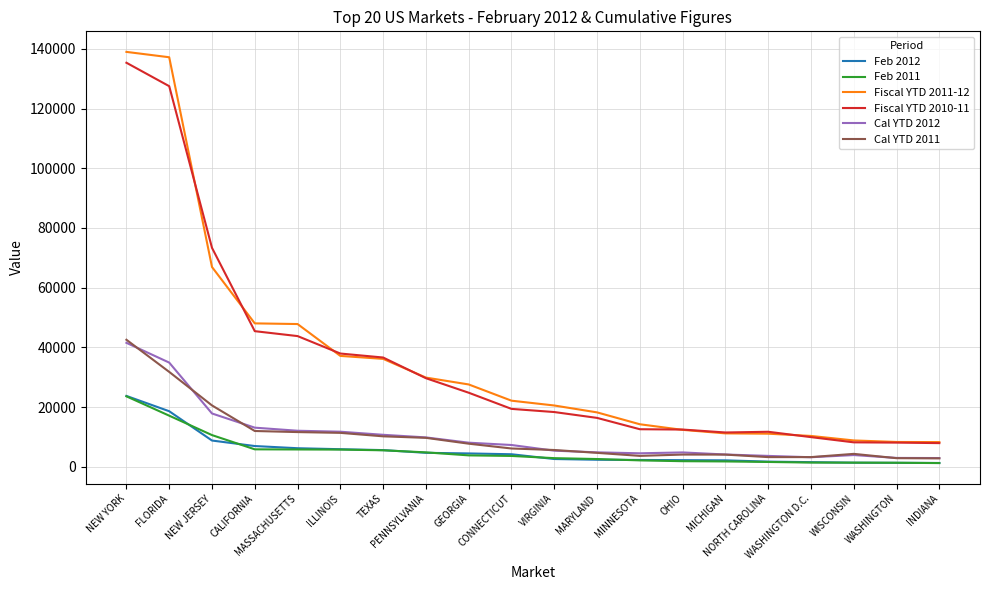

True or false: Cal YTD 2011 and Fiscal YTD 2011-12 cross at least once.

False